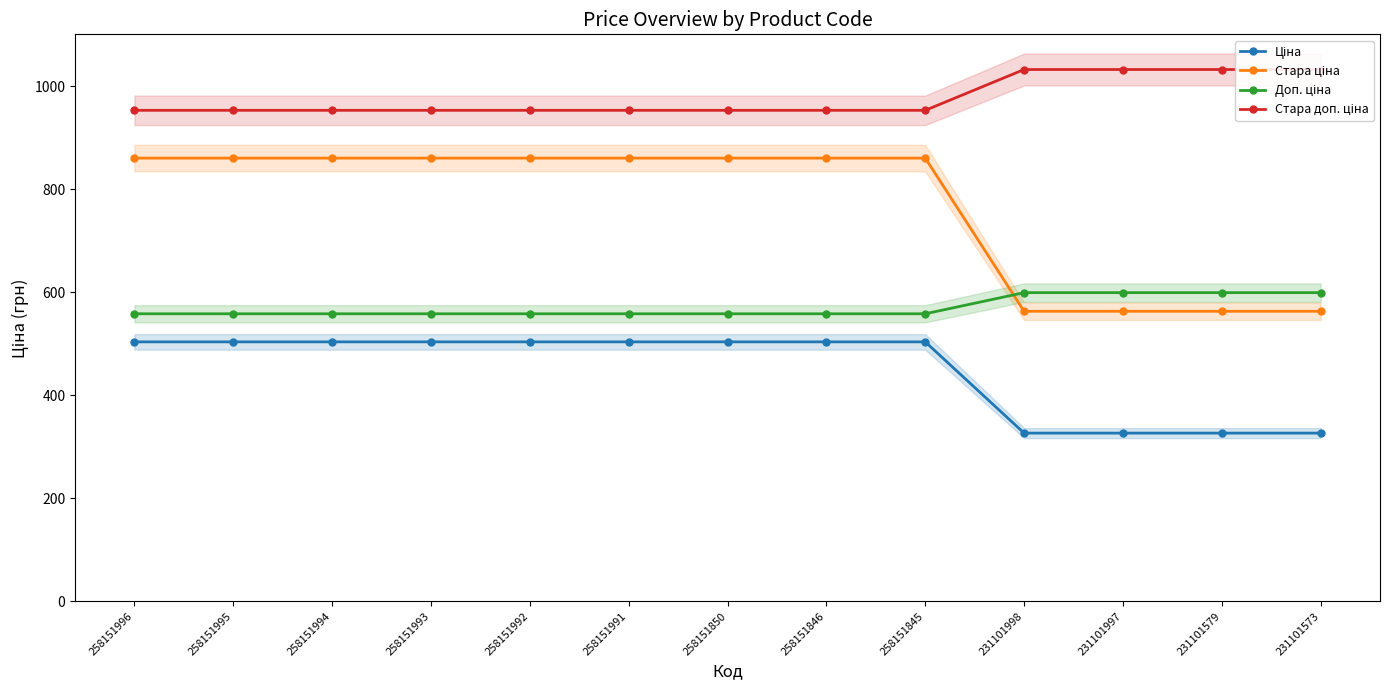

Reading right to left, list all the values displayed in this chart.

Ціна: 326.4	326.4	326.4	326.4	503.5	503.5	503.5	503.5	503.5	503.5	503.5	503.5	503.5
Стара ціна: 562.8	562.8	562.8	562.8	860.1	860.1	860.1	860.1	860.1	860.1	860.1	860.1	860.1
Доп. ціна: 599.0	599.0	599.0	599.0	558.0	558.0	558.0	558.0	558.0	558.0	558.0	558.0	558.0
Стара доп. ціна: 1032.0	1032.0	1032.0	1032.0	952.8	952.8	952.8	952.8	952.8	952.8	952.8	952.8	952.8